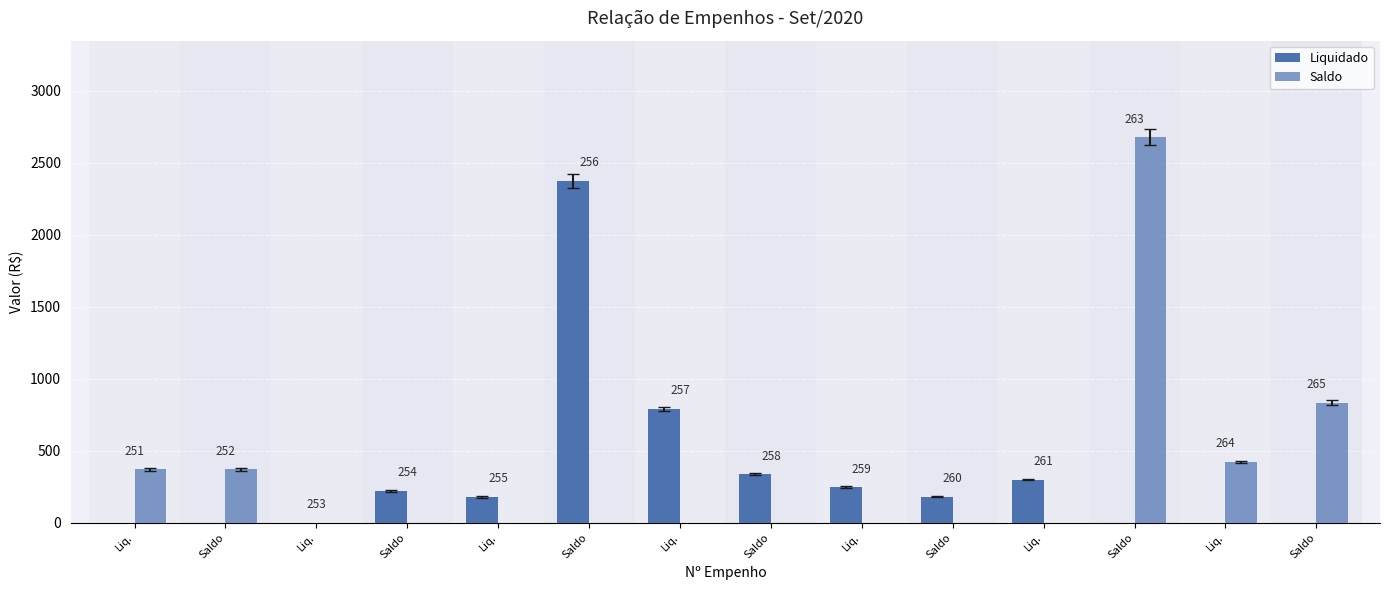

How many groups of bars are there?

14